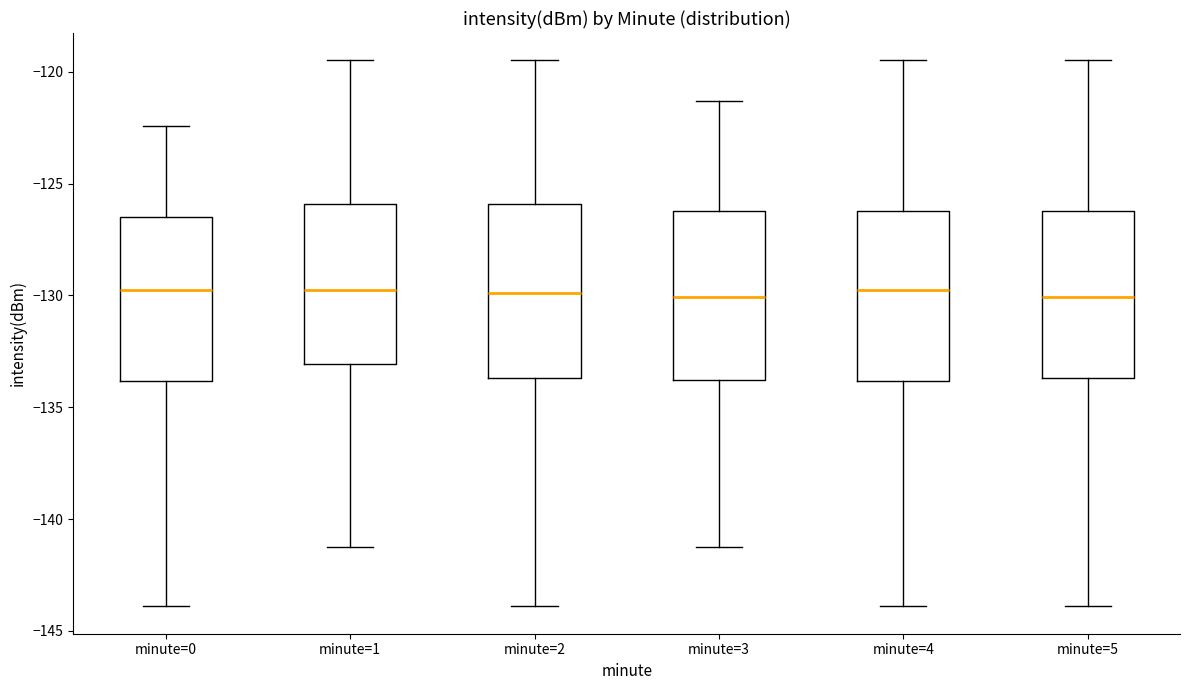

Reading left to right, read every box against the y-axis: the position of its median line, the range the box covers, and the ends of its whiskers. The values are not printed on the chart, so give them approximately, as read against the axis.

minute=0: median -130.0, box -134.0 to -126.5, whiskers -144.0 to -122.5
minute=1: median -130.0, box -133.0 to -126.0, whiskers -141.5 to -119.5
minute=2: median -130.0, box -133.5 to -126.0, whiskers -144.0 to -119.5
minute=3: median -130.0, box -134.0 to -126.0, whiskers -141.5 to -121.5
minute=4: median -130.0, box -134.0 to -126.0, whiskers -144.0 to -119.5
minute=5: median -130.0, box -133.5 to -126.0, whiskers -144.0 to -119.5